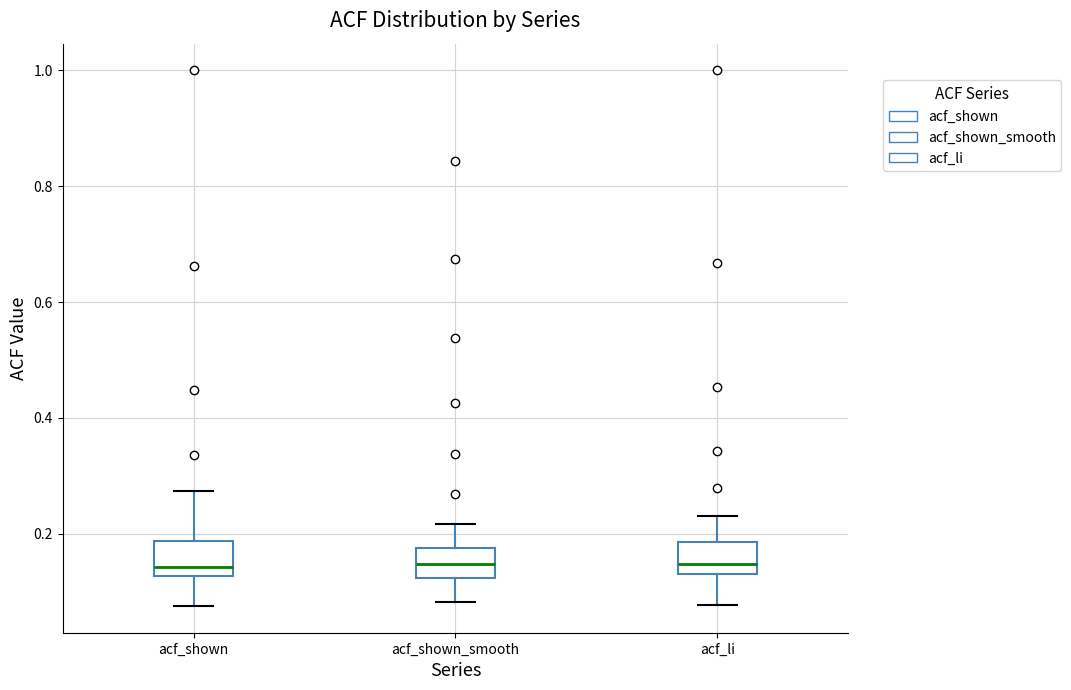

Reading left to right, read every box against the y-axis: the position of its median line, the range the box covers, and the ends of its whiskers. The values are not printed on the chart, so give them approximately, as read against the axis.

acf_shown: median 0.14, box 0.12 to 0.18, whiskers 0.08 to 0.28
acf_shown_smooth: median 0.14, box 0.12 to 0.18, whiskers 0.08 to 0.22
acf_li: median 0.14, box 0.12 to 0.18, whiskers 0.08 to 0.24